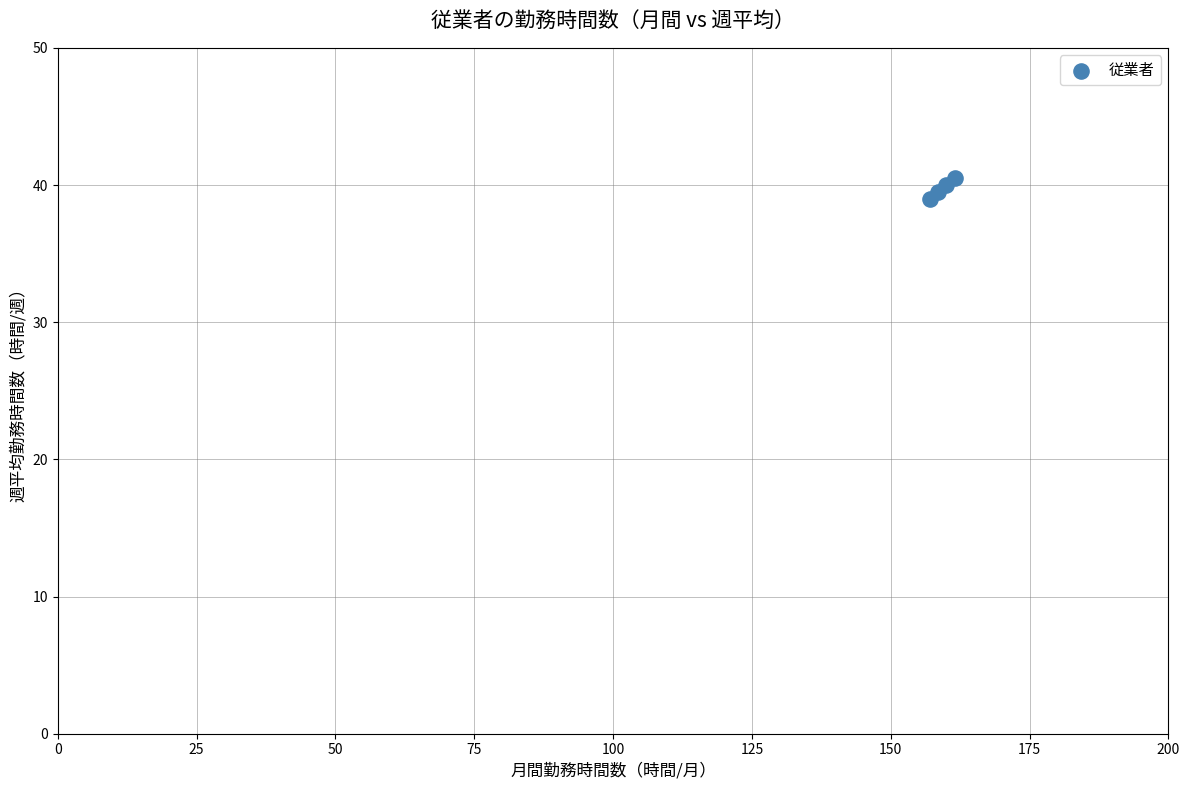

What is the average Y value?

39.8